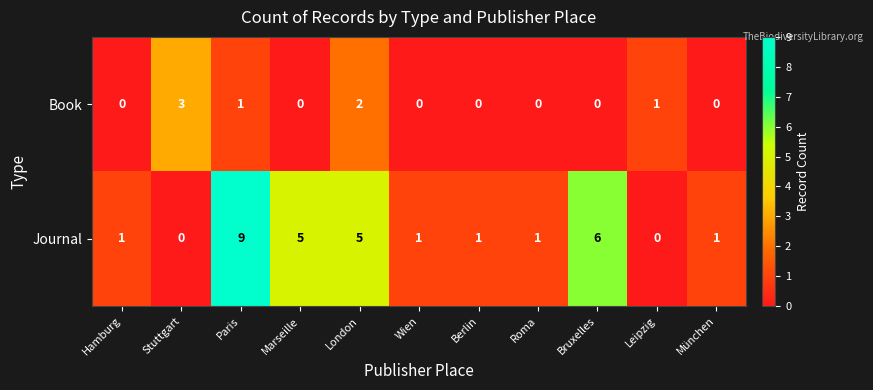

What is the greatest value displayed?

9